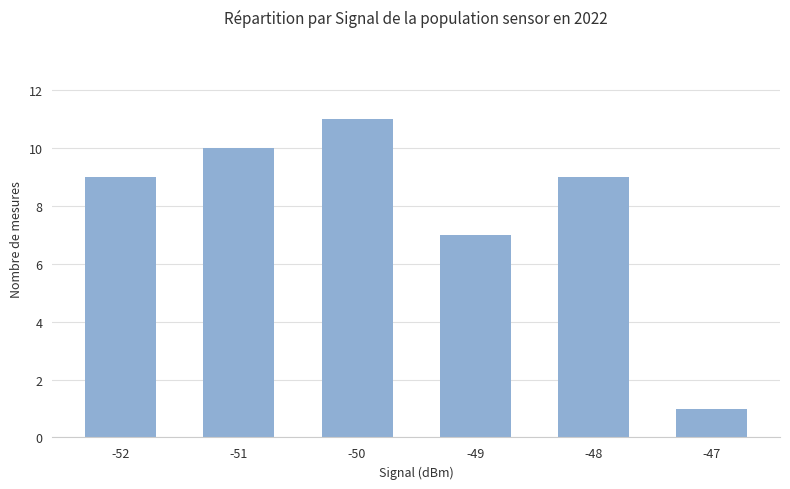

True or false: the data shows 1 at -47.

True